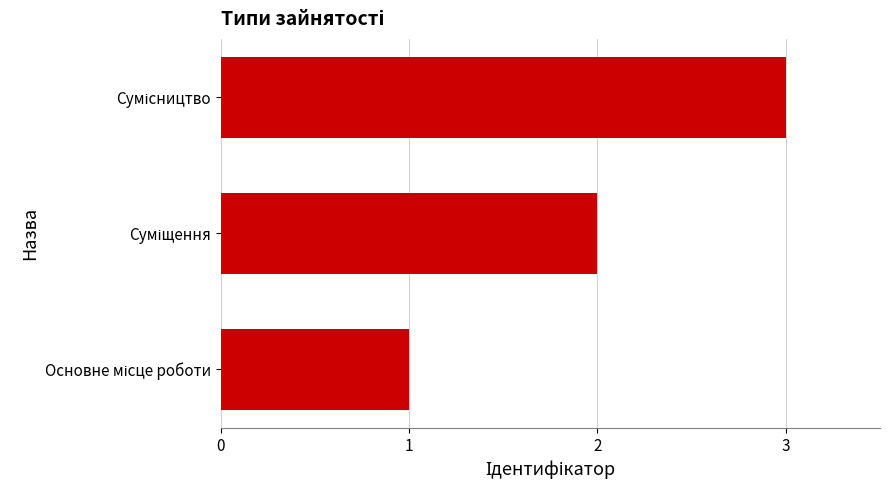

What is the maximum value shown in the chart?

3